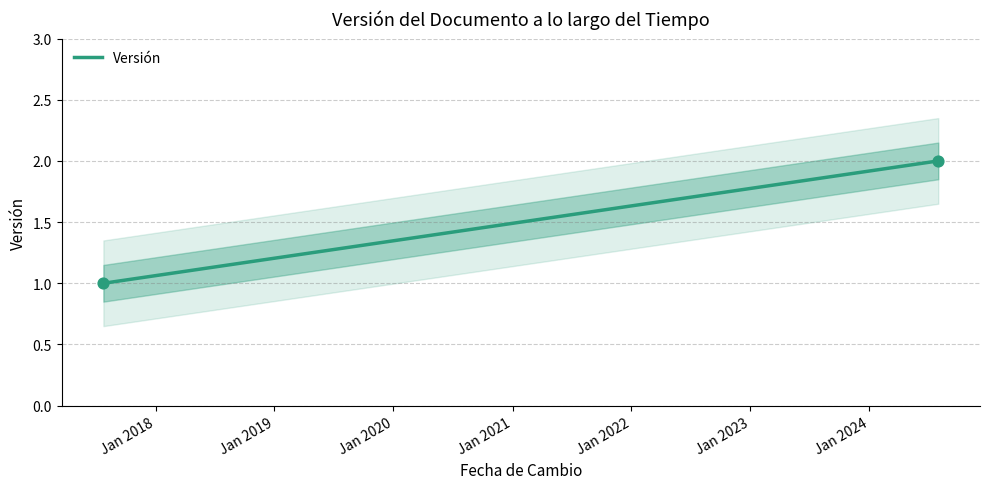

What is the average X value?

18654